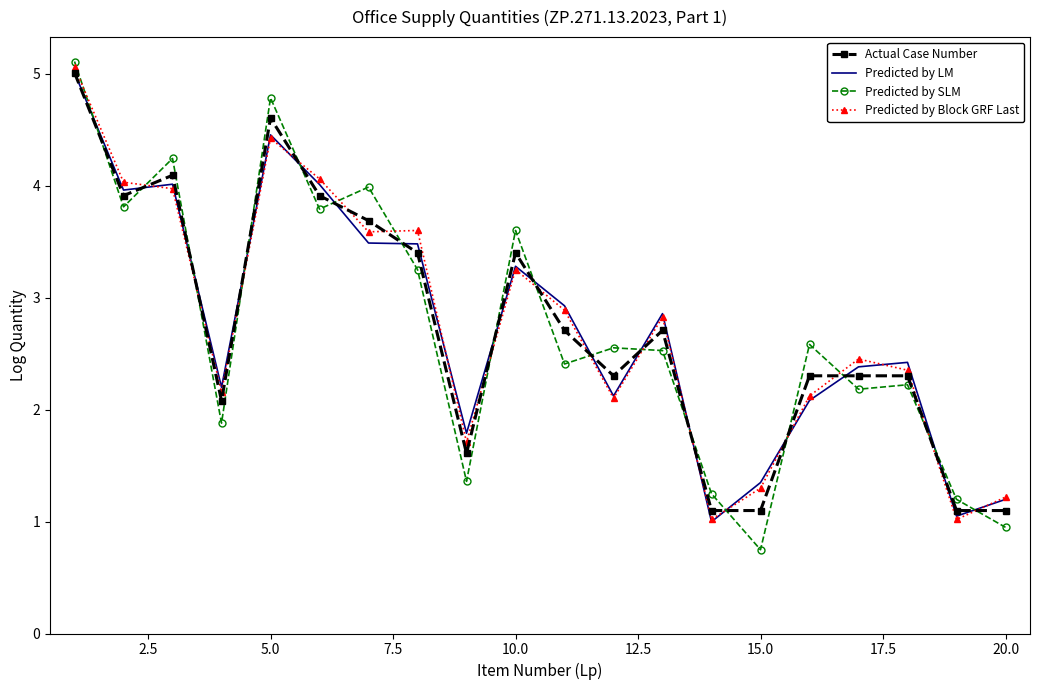

What is the lowest value of the Predicted by SLM series?

0.7